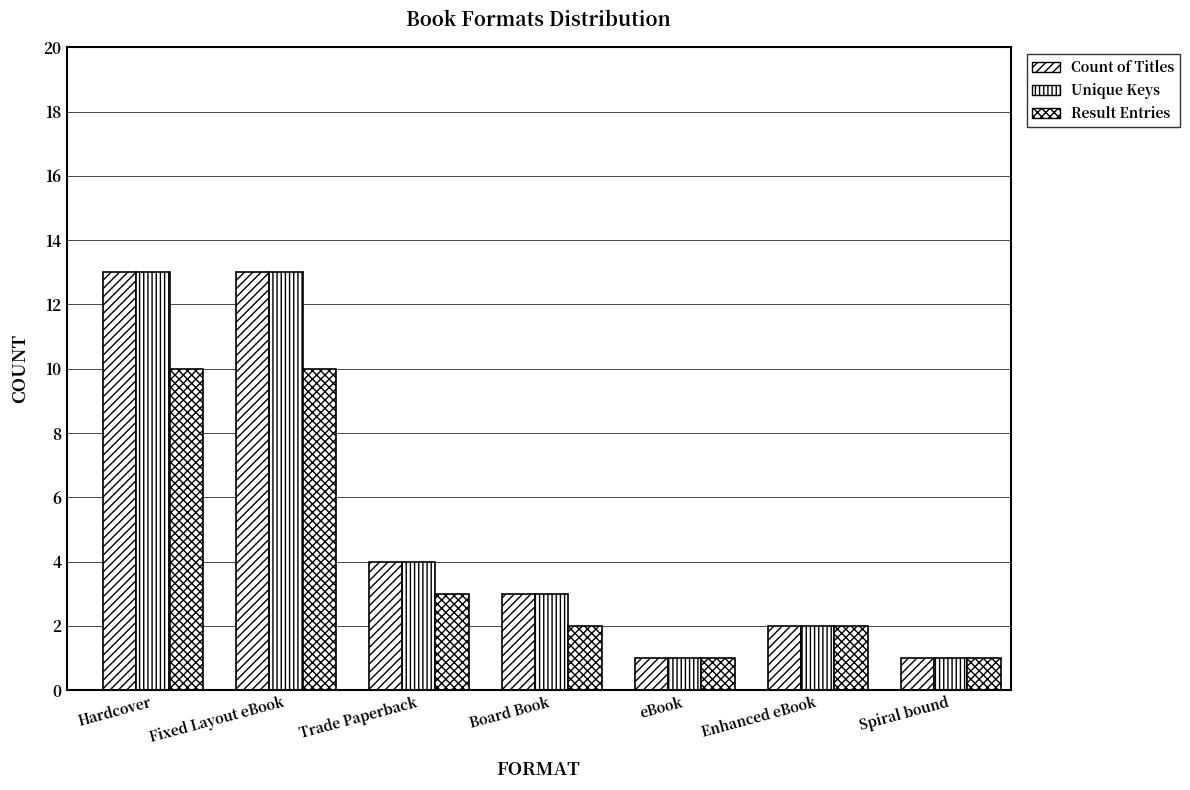

Which series has the largest total across all categories?

Count of Titles